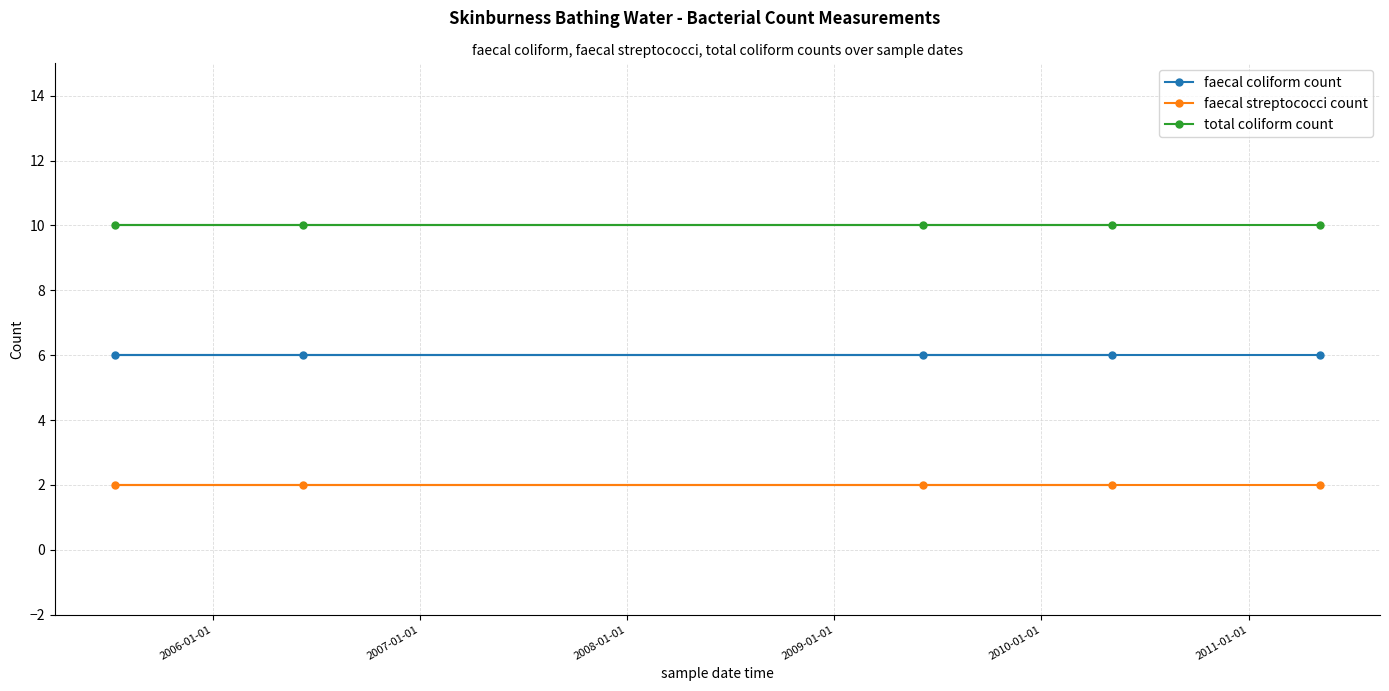

What is the value of the faecal streptococci count point at the 1st from the left?

2